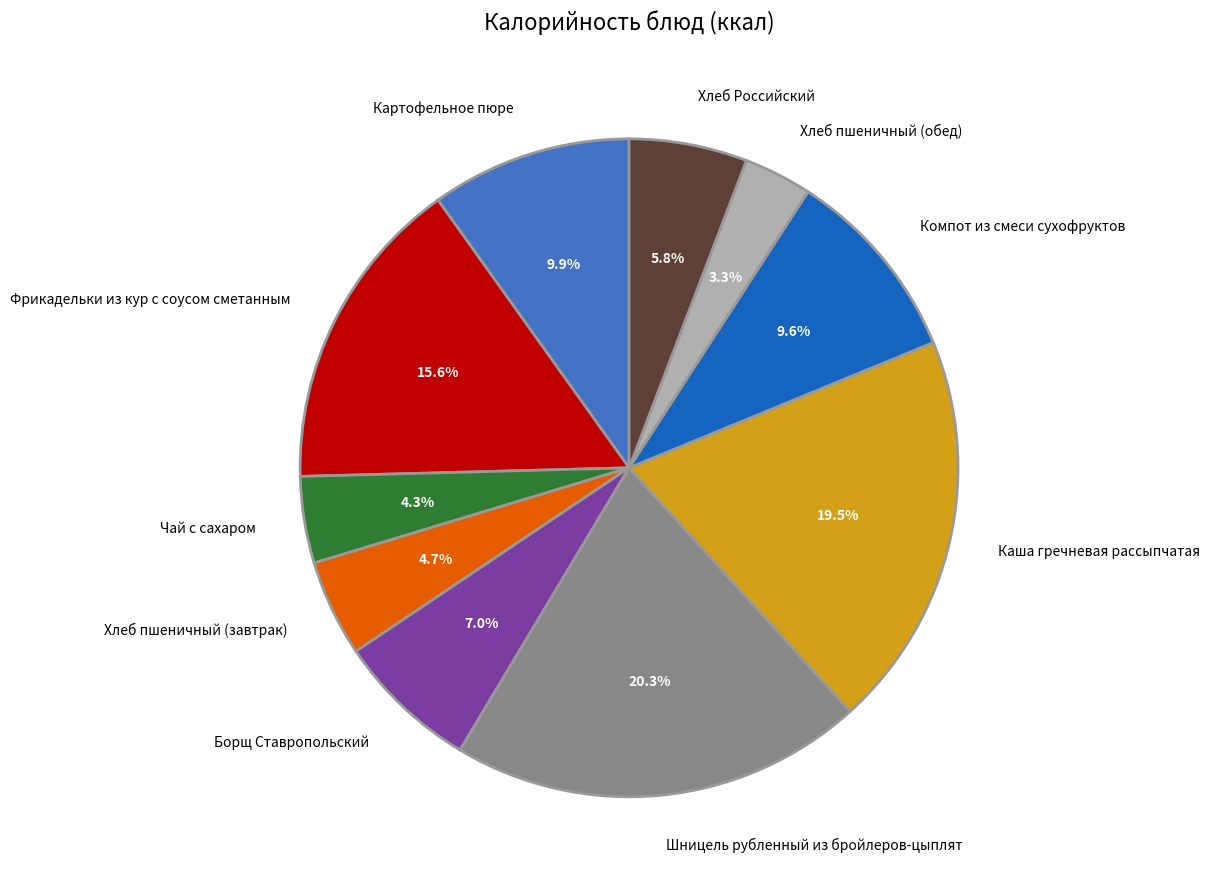

To the nearest percent, what is the combined percentage of Хлеб Российский and Шницель рубленный из бройлеров-цыплят?

26%